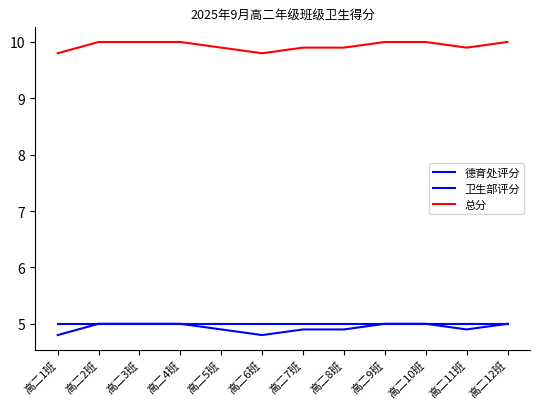

How many lines are shown in the chart?

3